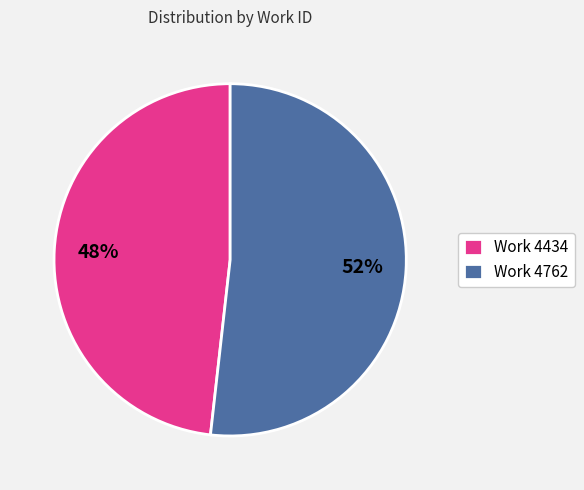

What percentage is the Work 4762 slice, to the nearest percent?

52%